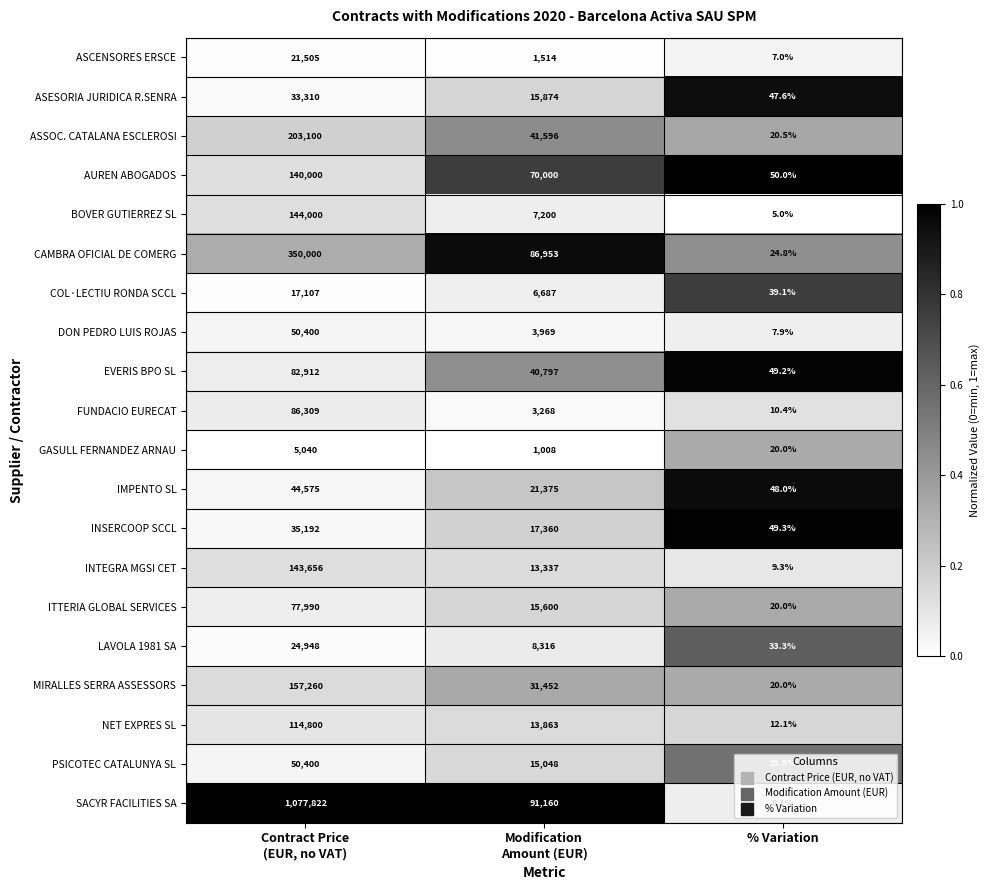

Which series has the largest total across all categories?

SACYR FACILITIES SA